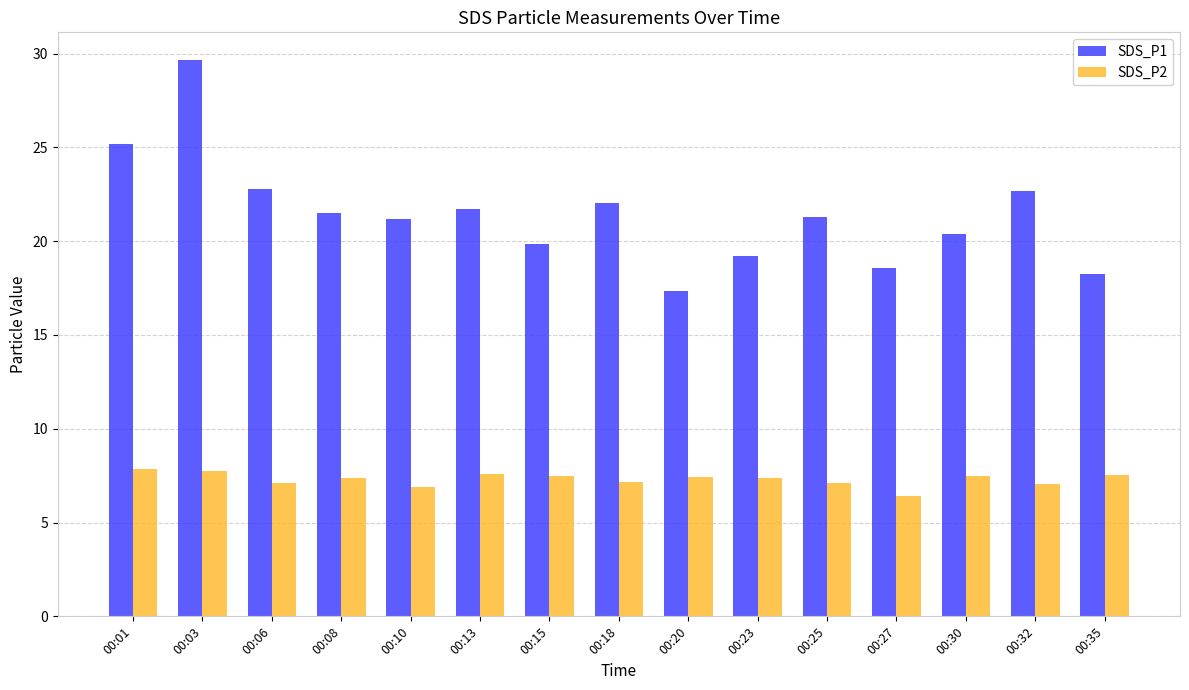

Is it true that SDS_P1 equals 25.2 at 00:01?

True